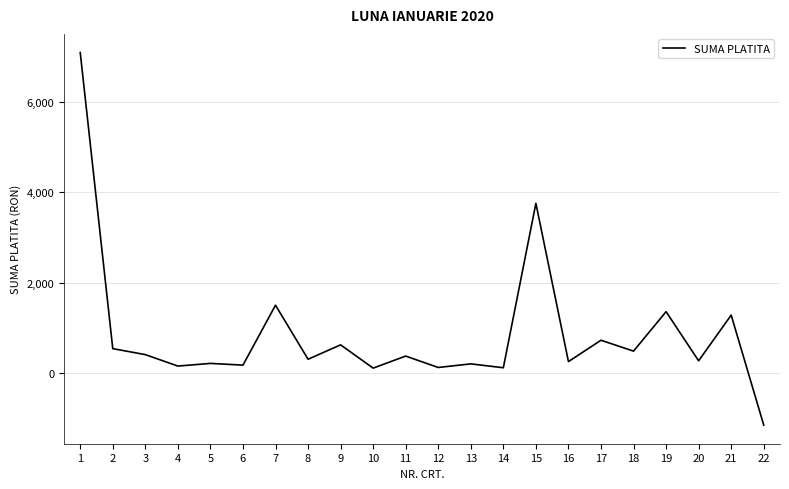

What is the ratio of the value at 18 to the value at 17?

0.7